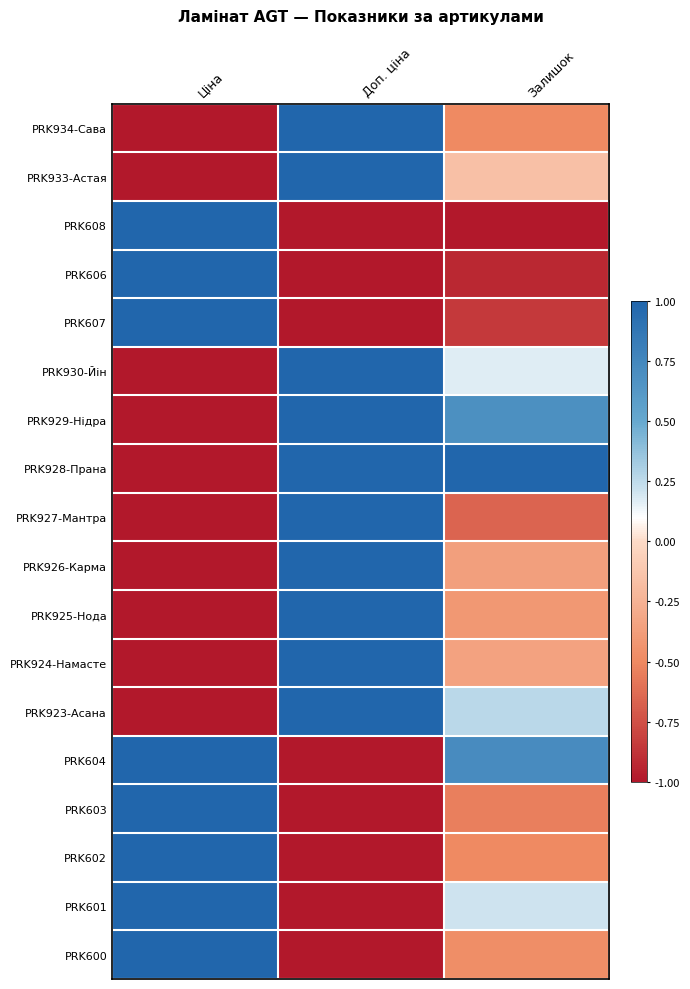

What is the total value across all series at Ціна?

-2.0